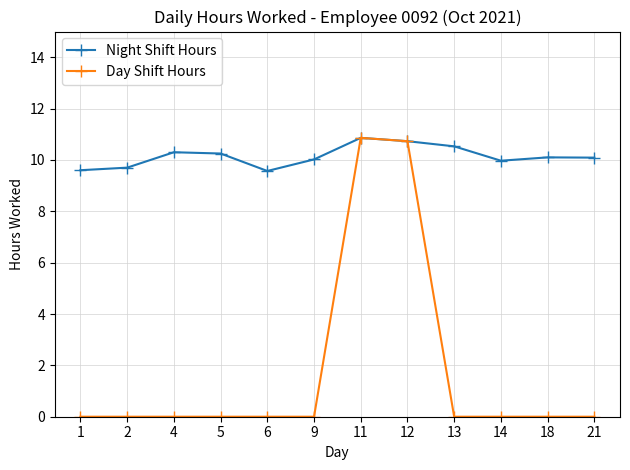

List the series in order of their overall mean, highest first.

Night Shift Hours, Day Shift Hours